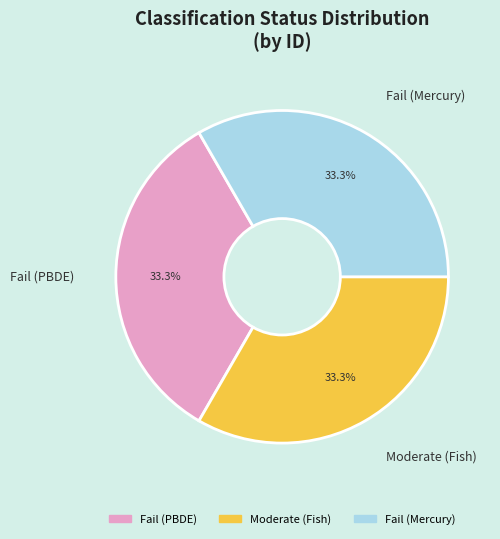

To the nearest percent, what portion does Moderate (Fish) represent?

33%